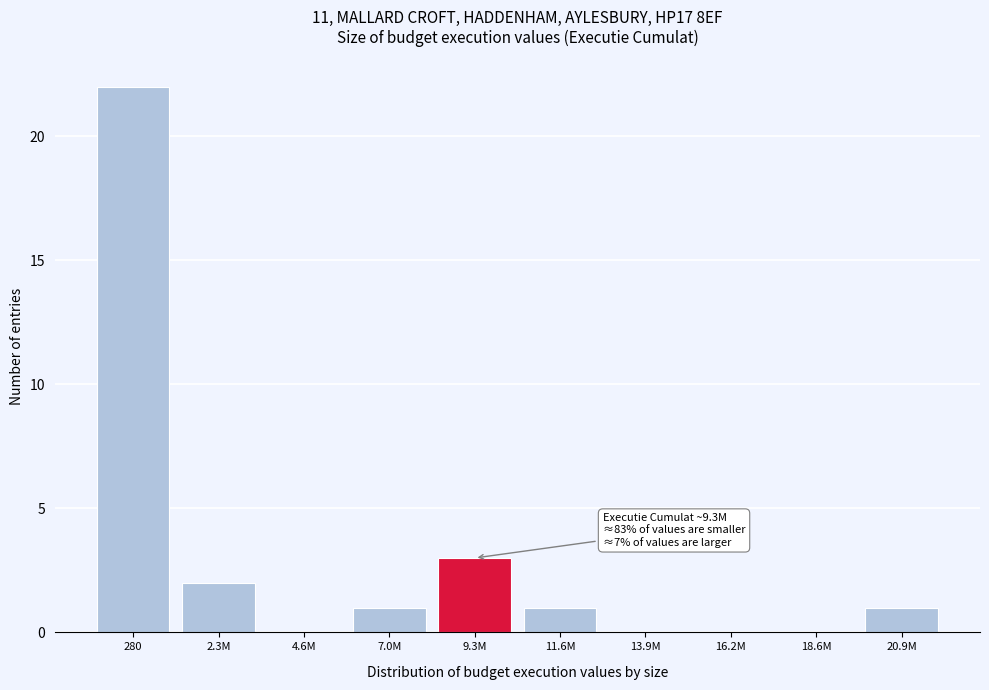

Reading right to left, list all the values displayed in this chart.

20.9M=1	18.6M=0	16.2M=0	13.9M=0	11.6M=1	9.3M=3	7.0M=1	4.6M=0	2.3M=2	280=22